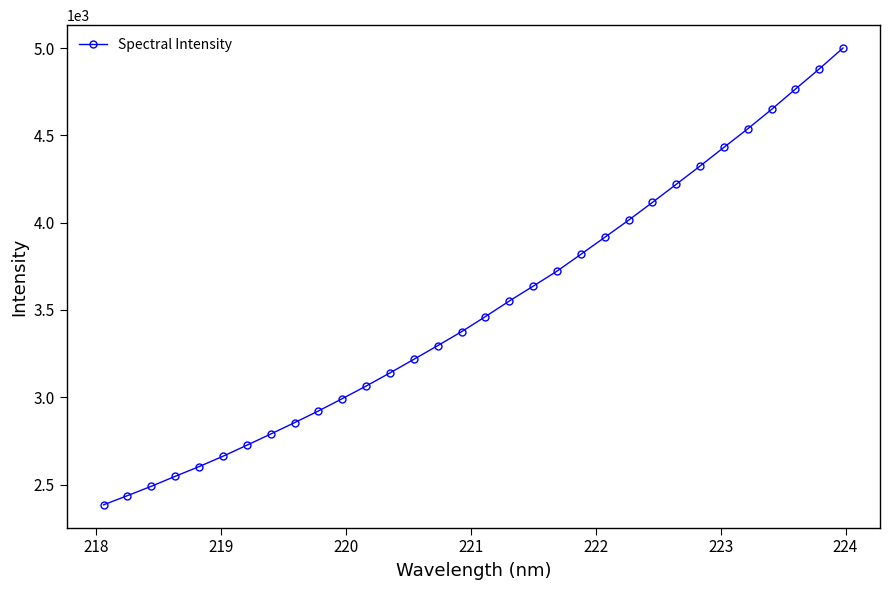

What is the value of the 18th point from the left?

3551.6